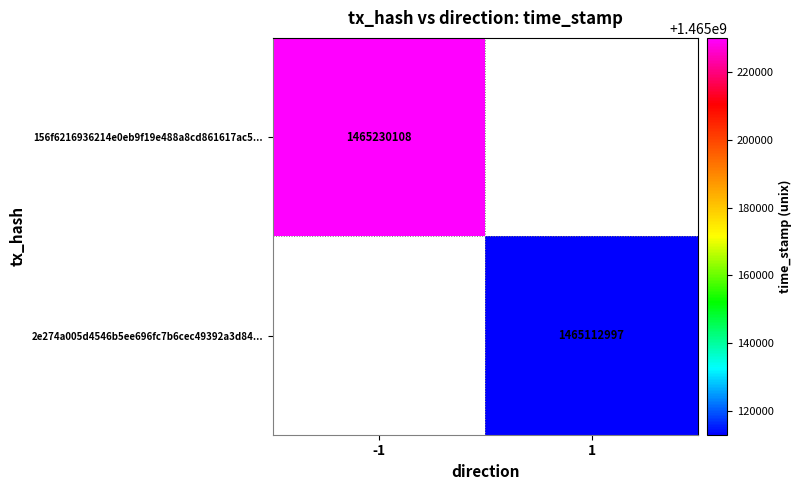

The value of 156f6216936214e0eb9f19e488a8cd861617ac5... at -1 is 1465230108. True or false?

True